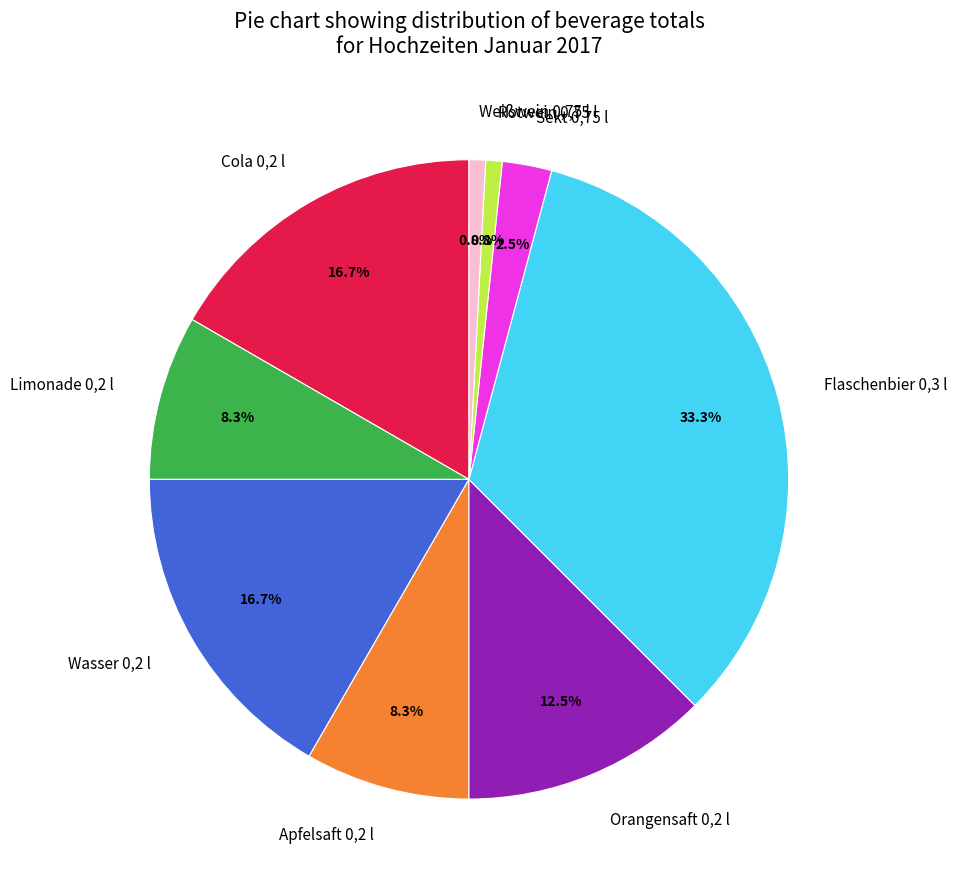

How many slices are in this pie chart?

9